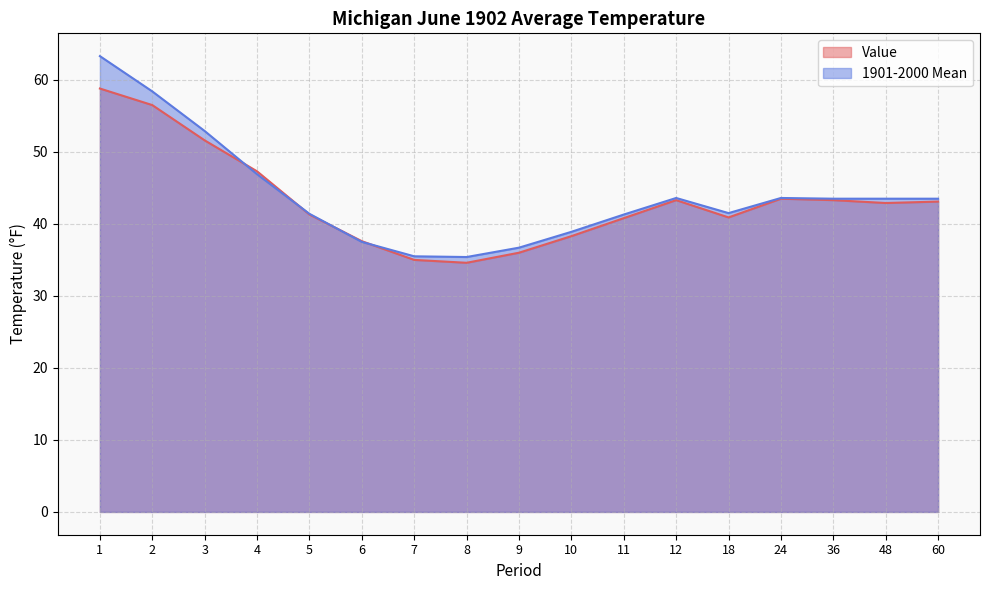

Is it true that 1901-2000 Mean equals 19.2 at 2?

False